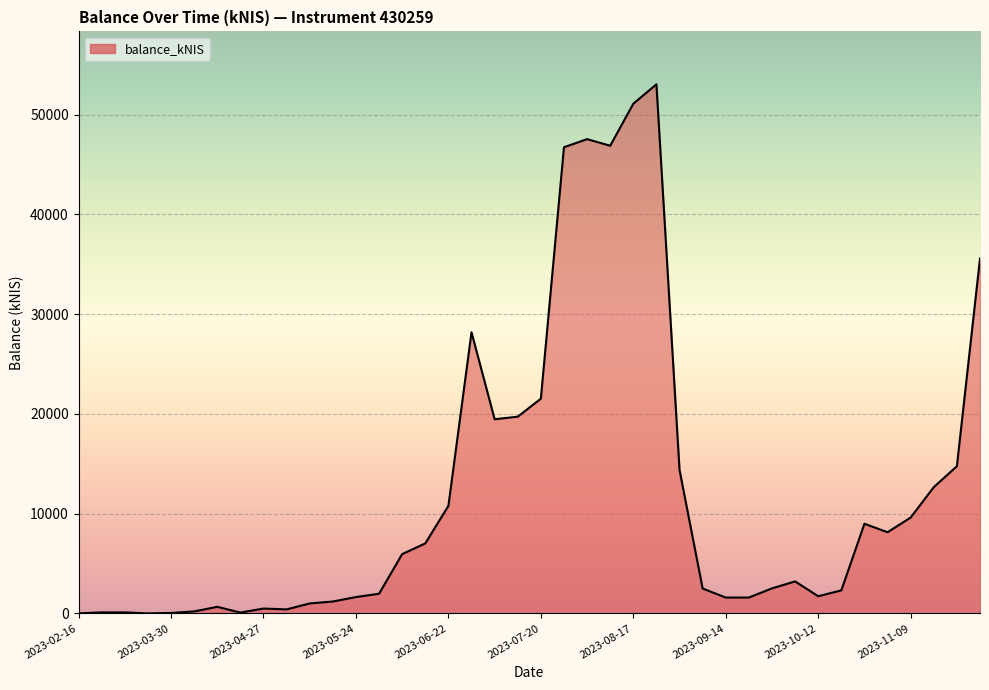

What is the greatest value displayed?

53032.0